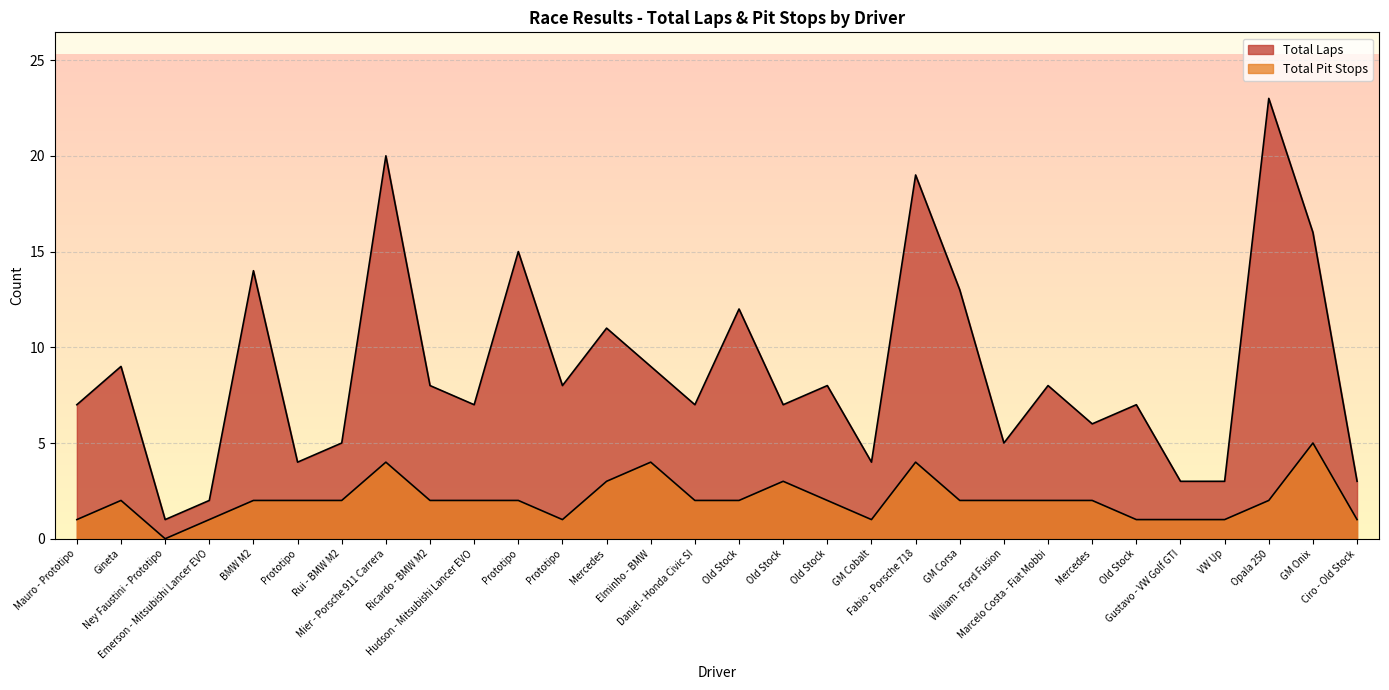

Where is the first local maximum for Total Pit Stops?

Gineta